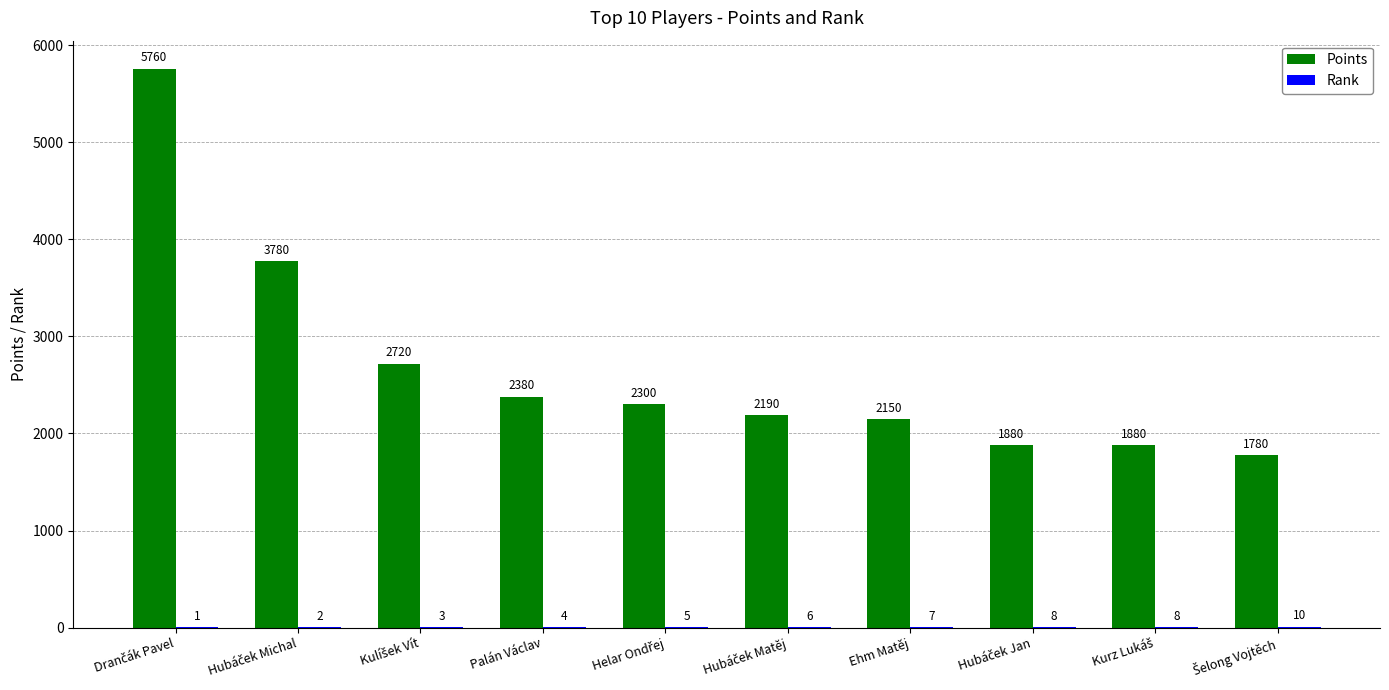

What is the greatest value displayed?

5760